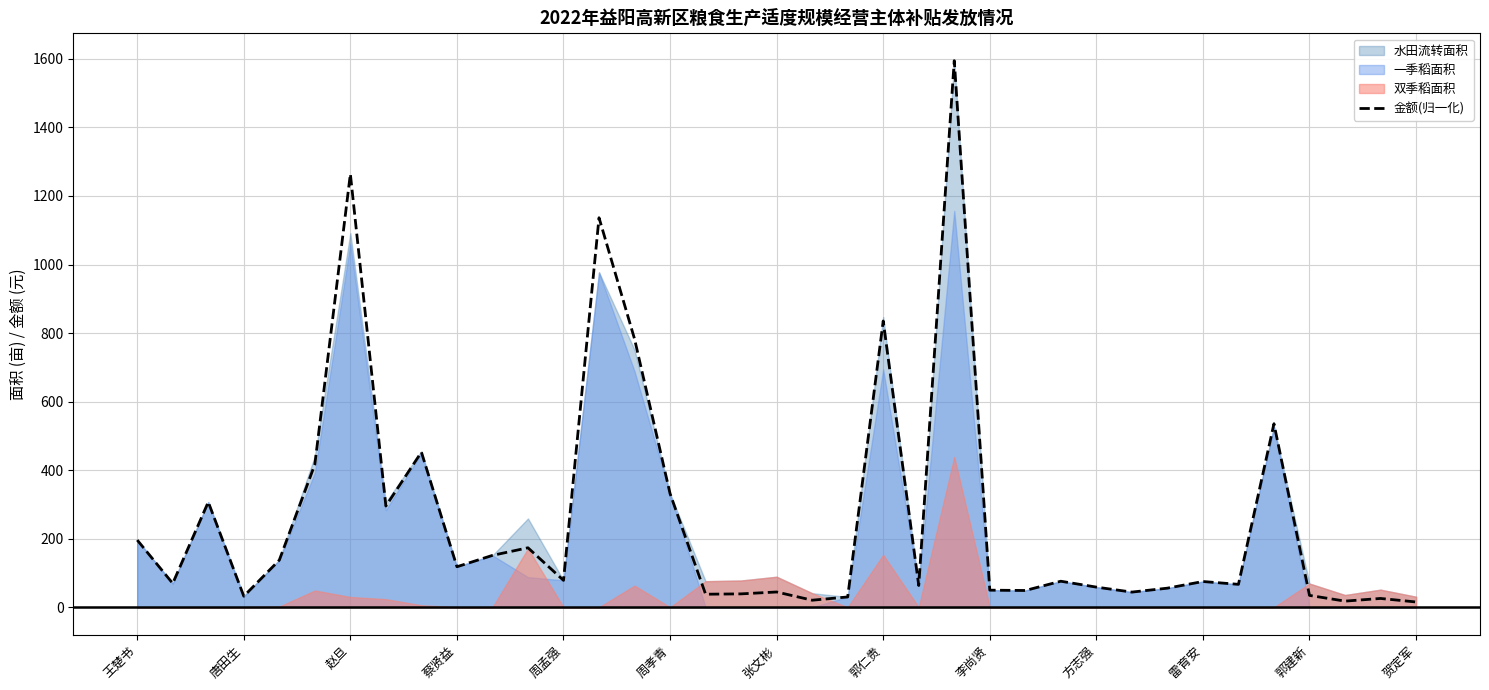

The 金额(归一化) series shows 75.1 at 雷育安. True or false?

True